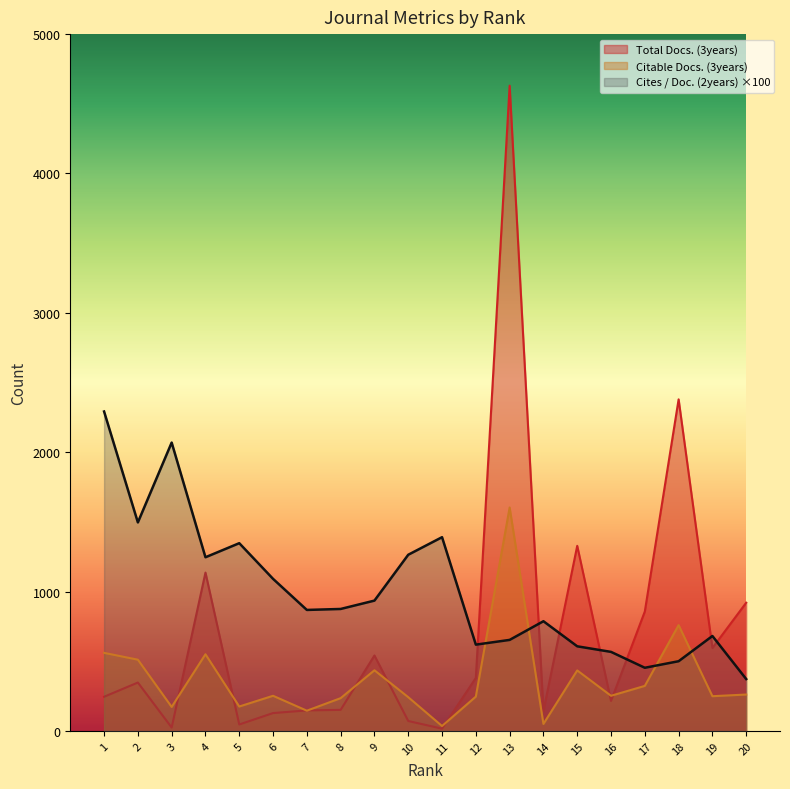

The Citable Docs. (3years) series shows 511 at 2. True or false?

True